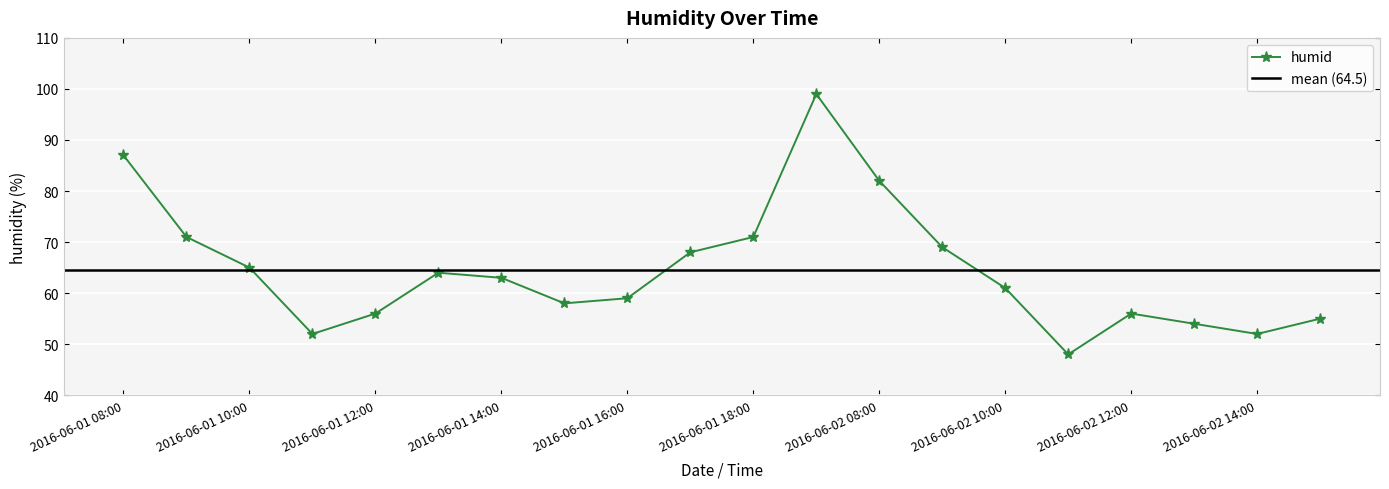

What is the label of the 19th point from the right?

2016-06-01 09:00